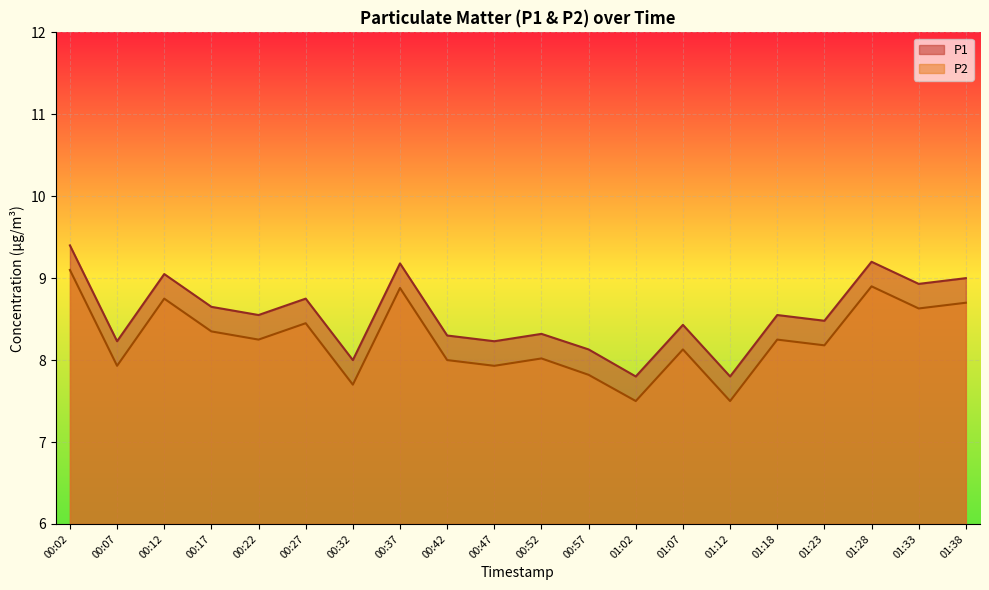

What is the minimum value shown in the chart?

7.5